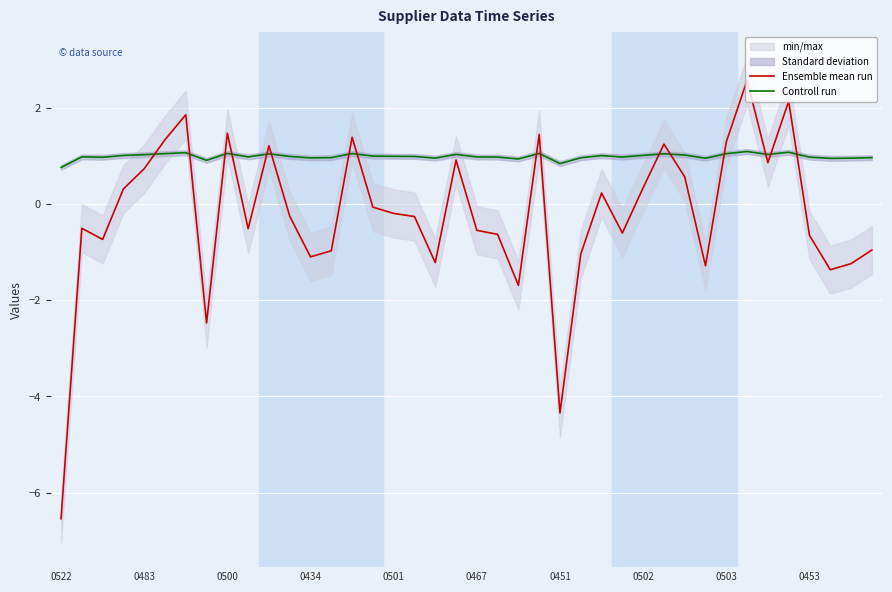

Which series ends up on top after the final intersection of Ensemble mean run and Controll run?

Controll run